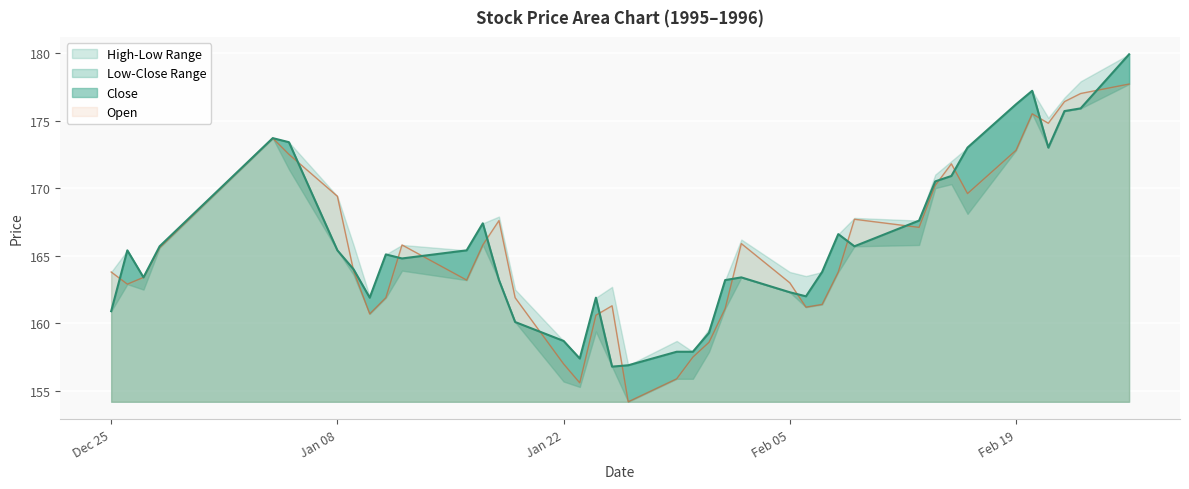

What is the highest value of the Open series?

177.7